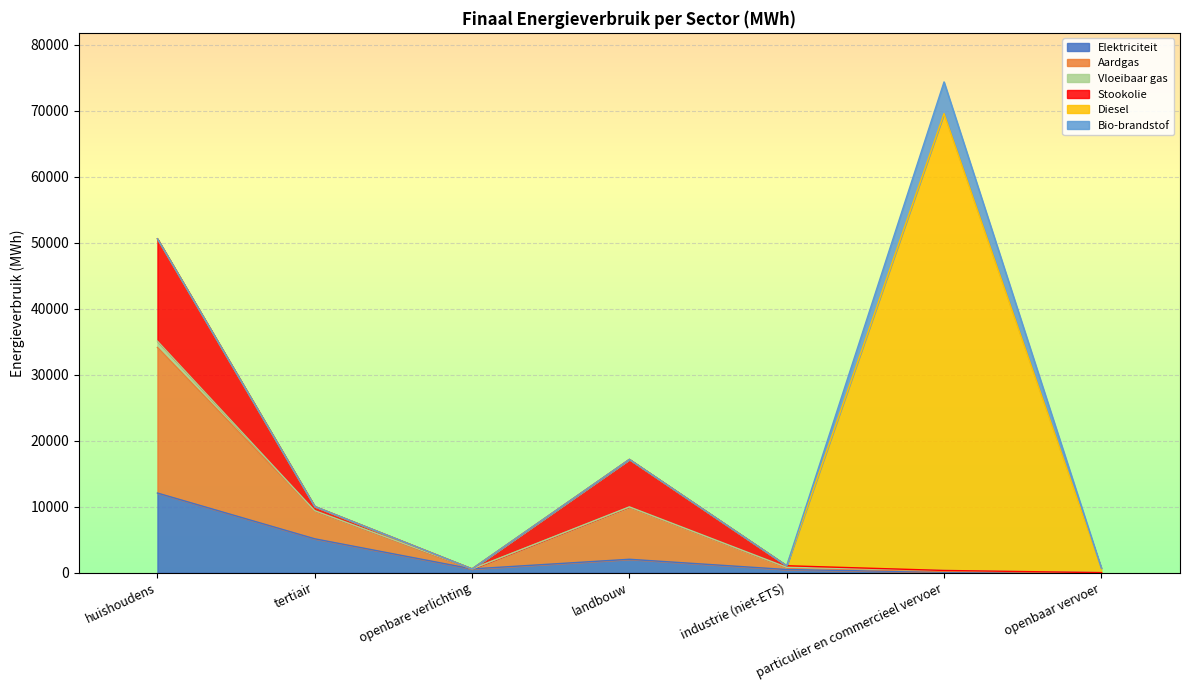

What position from the left is openbare verlichting?

3